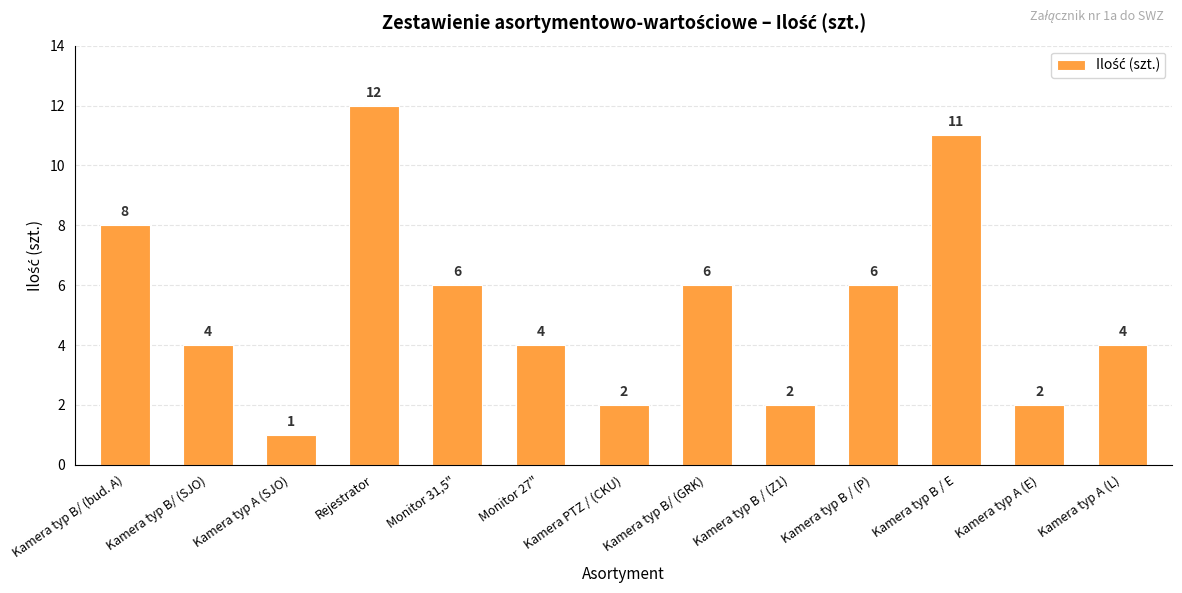

Where does the data first go above 4?

Kamera typ B/ (bud. A)